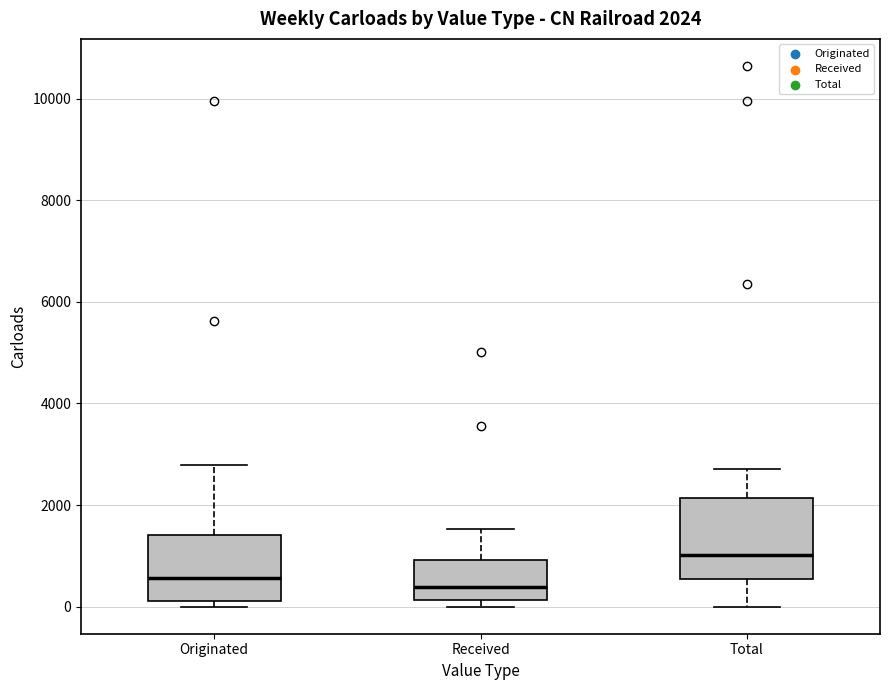

Comparing the boxes themselves (not the whiskers), which one is the tallest?

Total